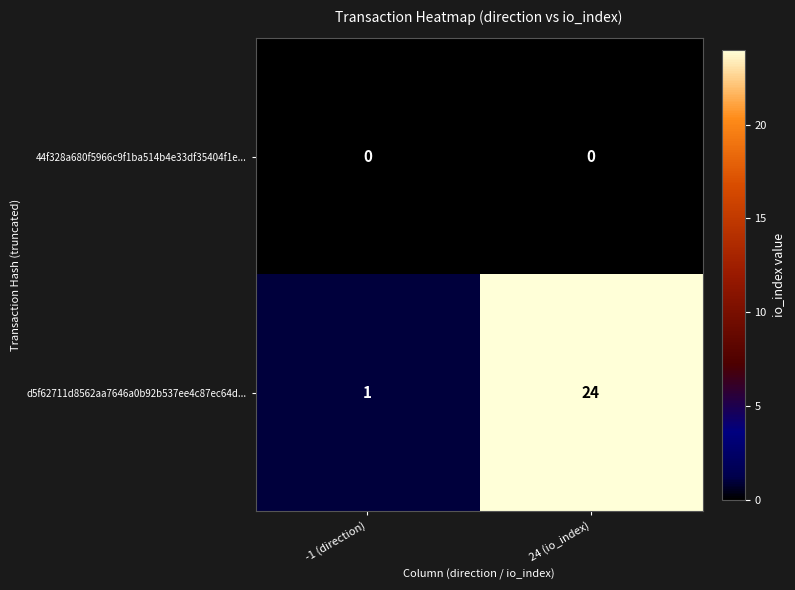

Is the value of 44f328a680f5966c9f1ba514b4e33df35404f1e... at 24 (io_index) greater than the value of d5f62711d8562aa7646a0b92b537ee4c87ec64d... at 24 (io_index)?

No